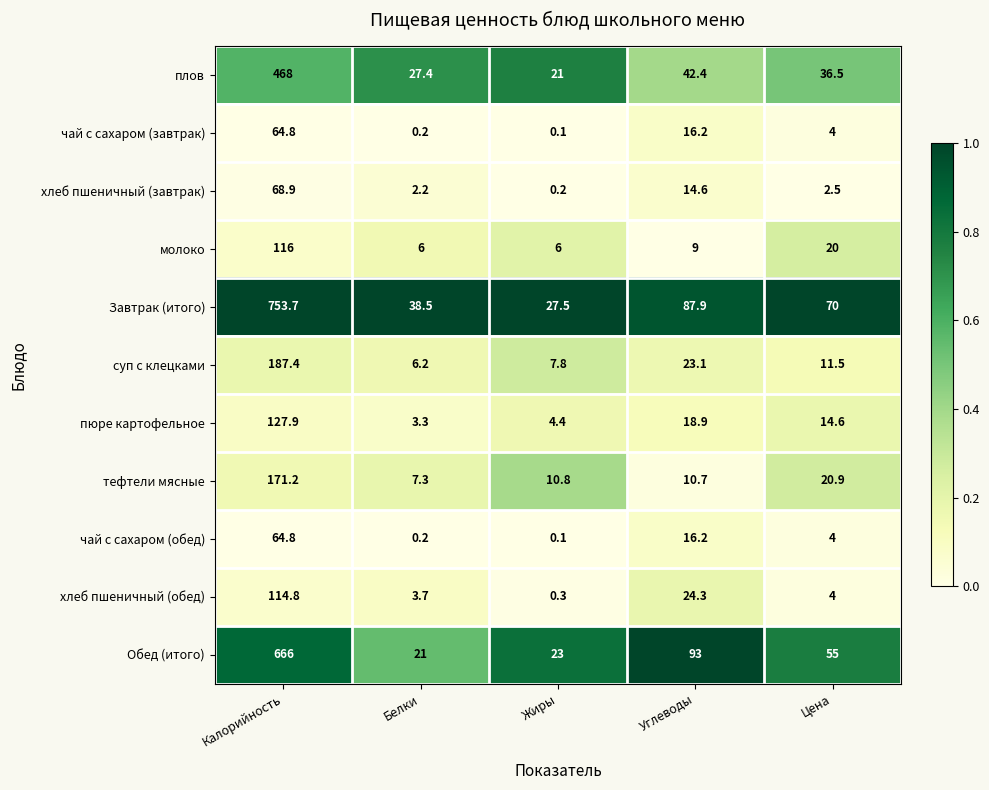

Which label corresponds to the smallest value in the chart?

Жиры